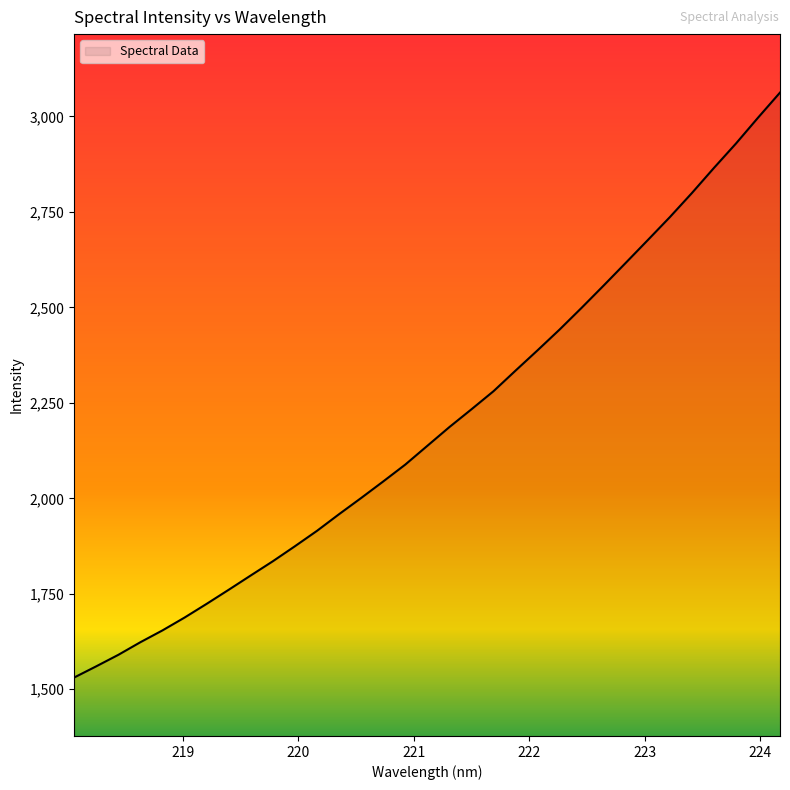

What is the greatest value displayed?

3062.6